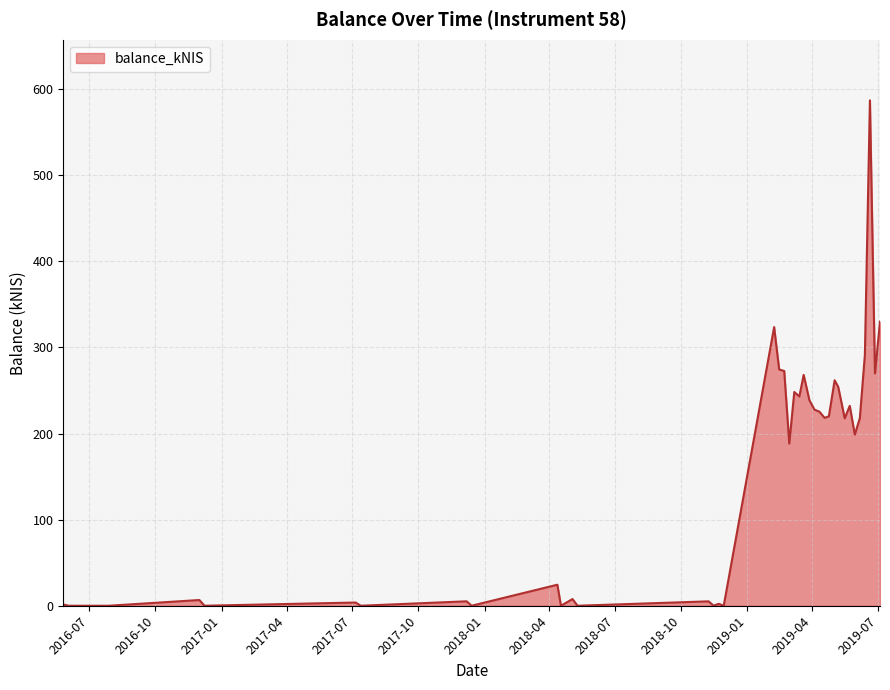

What is the sum of all values?

5866.3